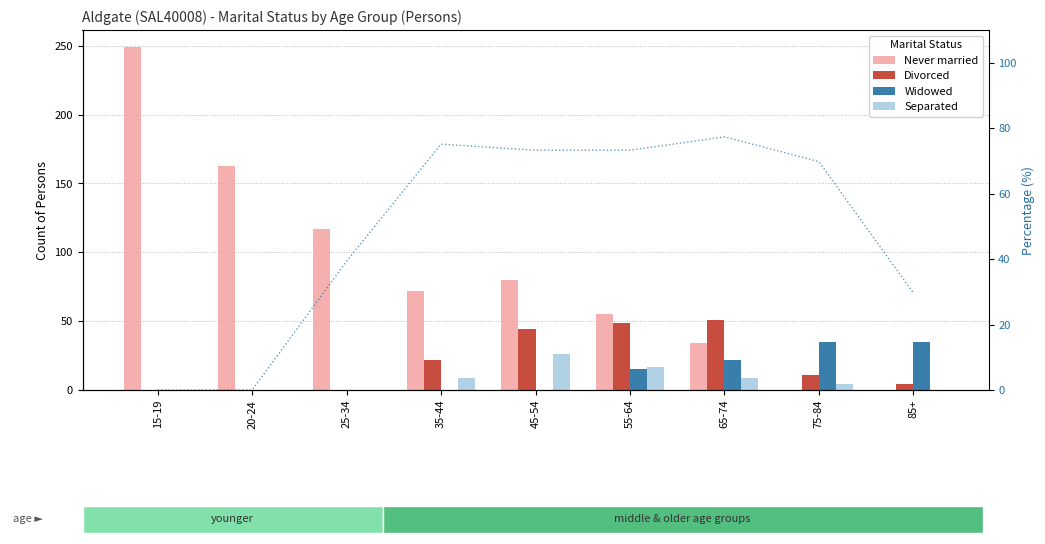

True or false: Widowed has a value of 22 at 65-74.

True